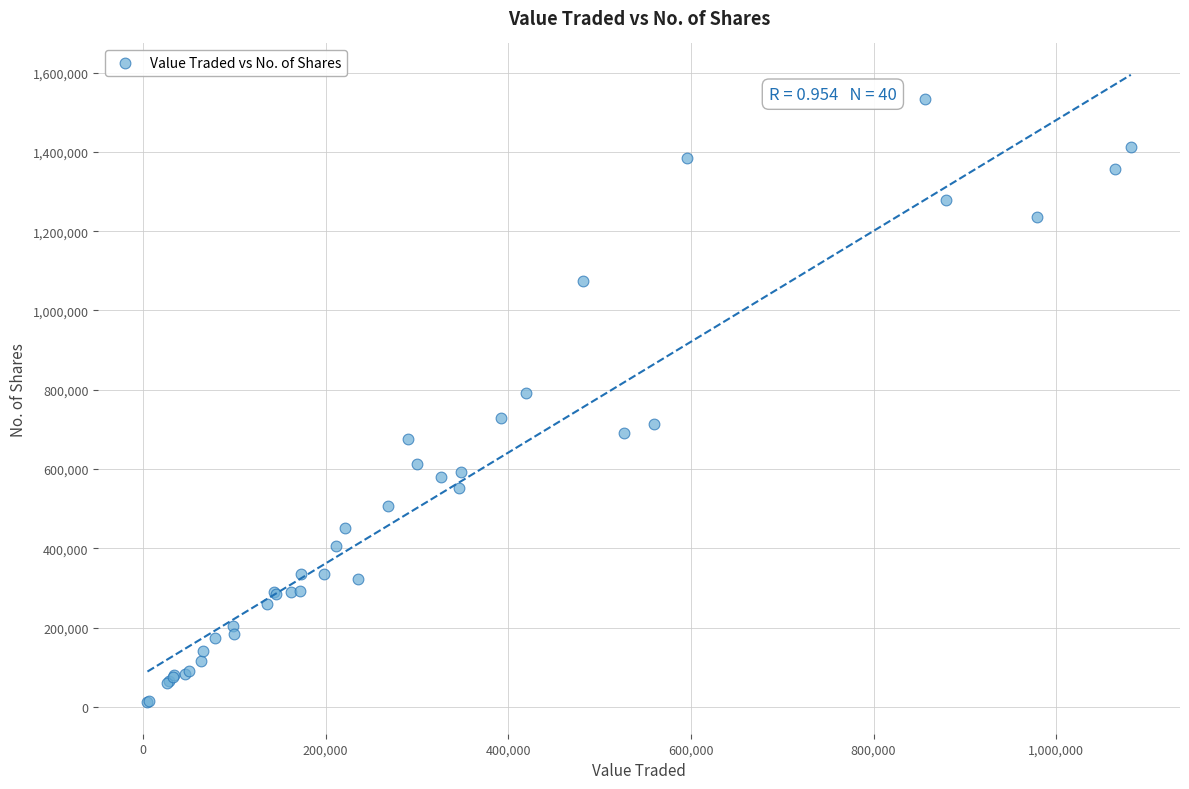

What Y value in the scatter plot is closest to 772312?

791916